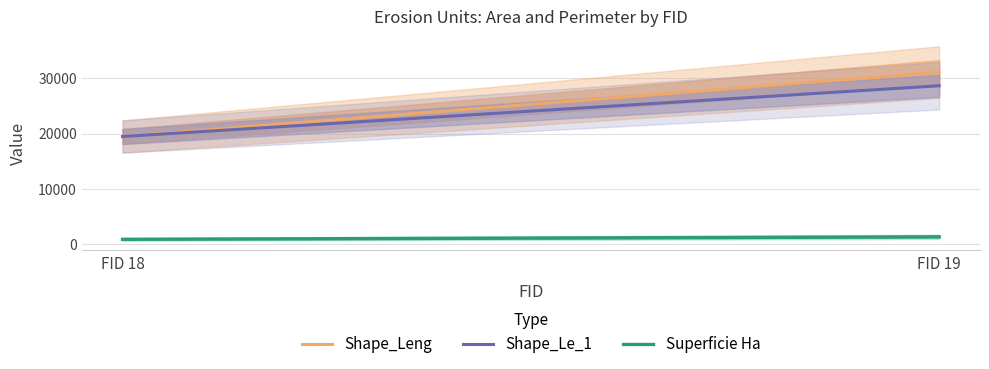

Which category has the highest value across all series?

19